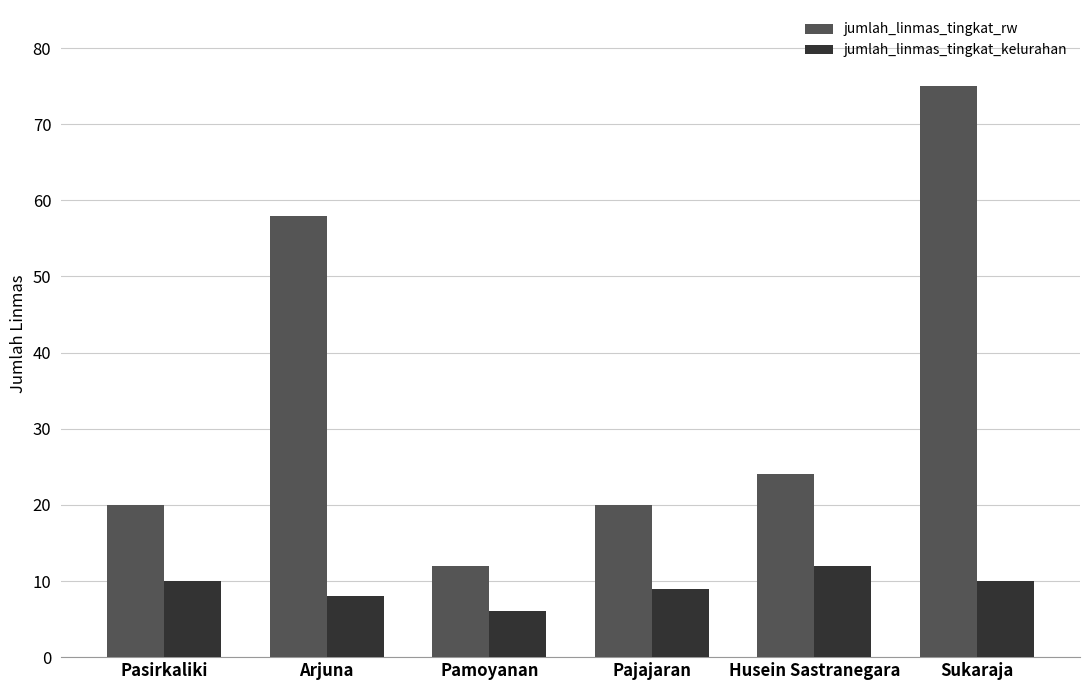

List the series in order of their peak value, highest first.

jumlah_linmas_tingkat_rw, jumlah_linmas_tingkat_kelurahan